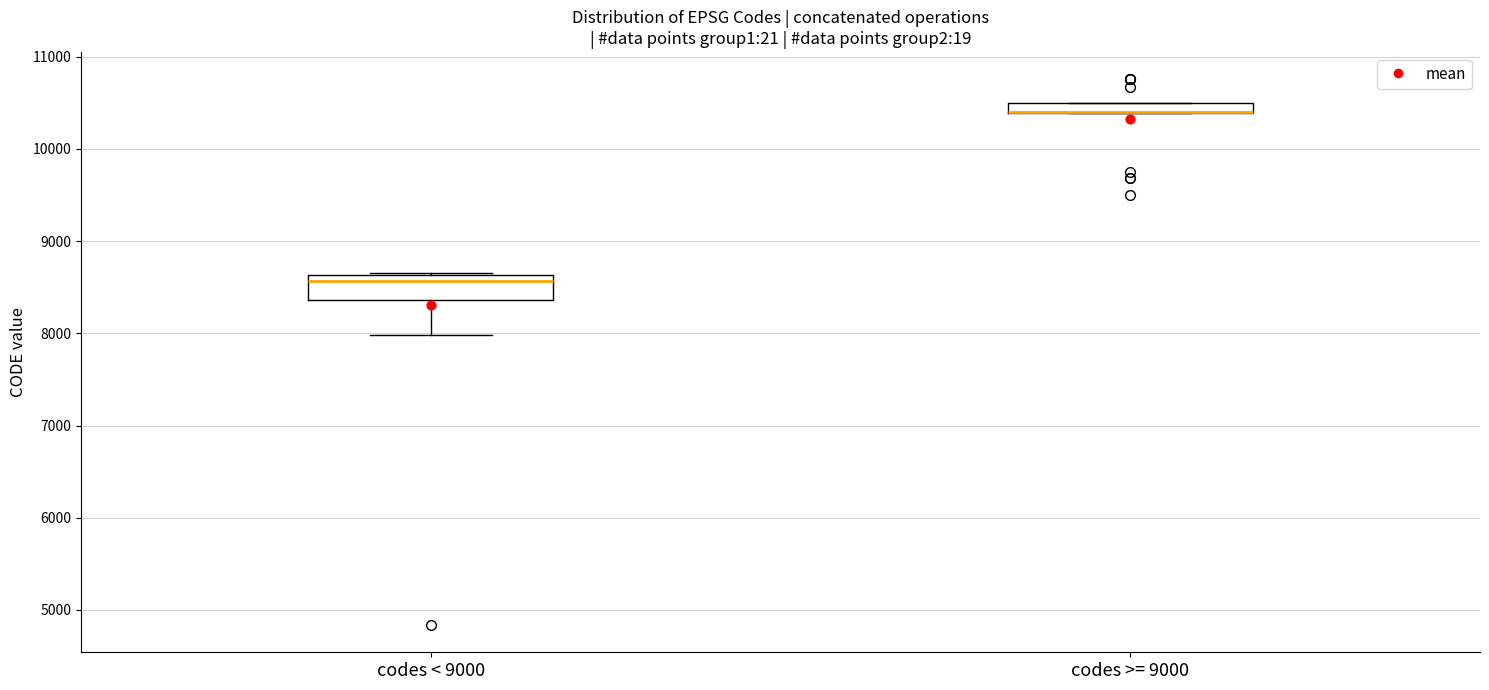

Where is the lower edge of the box for codes >= 9000 on the y-axis? The values are not printed on the chart, so give them approximately, as read against the axis.

10400